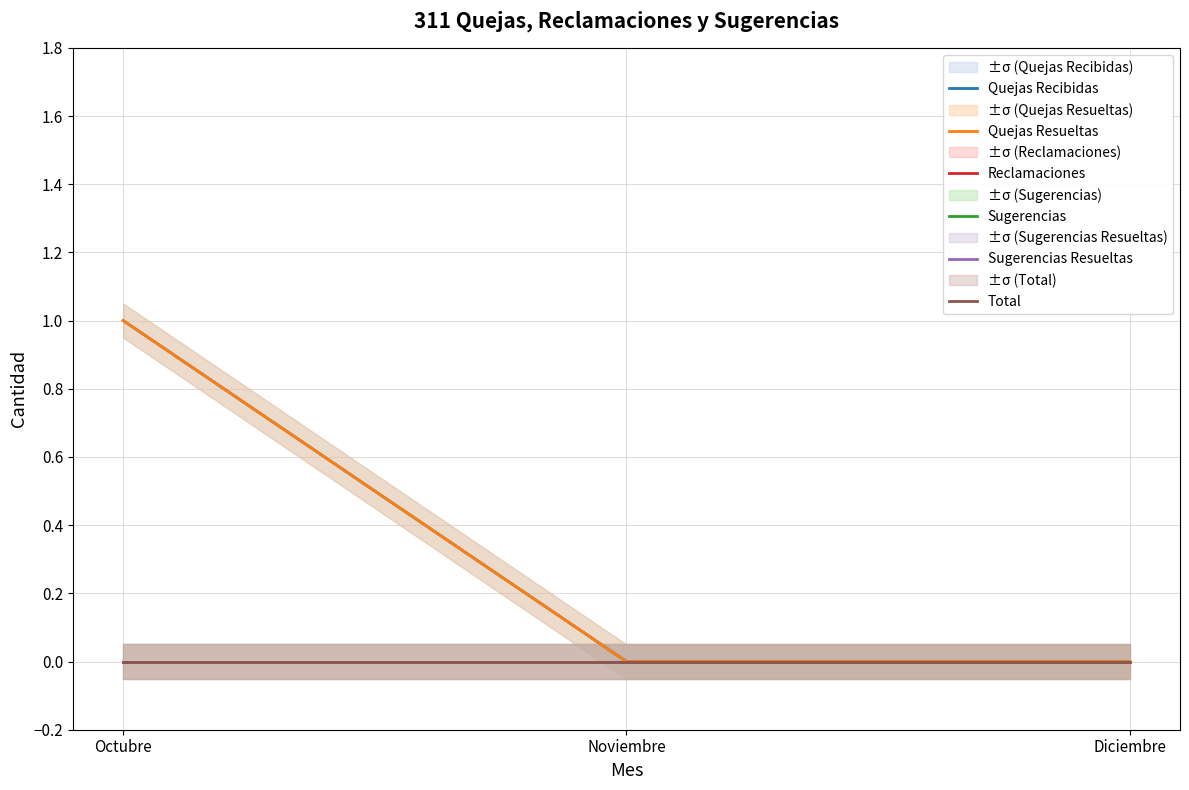

Where is Reclamaciones nearest to the value 0?

Octubre